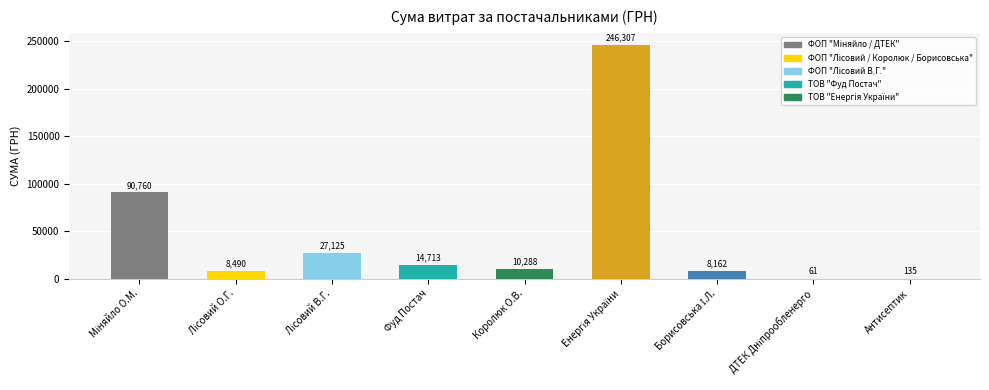

Is it true that the value at Королюк О.В. is 10288.4?

True